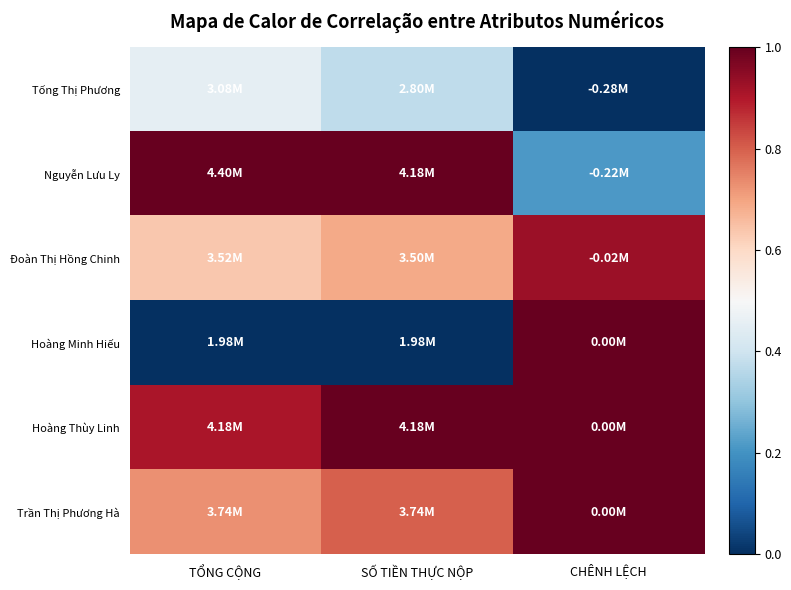

Which has a higher value, CHÊNH LỆCH or SỐ TIỀN THỰC NỘP?

SỐ TIỀN THỰC NỘP